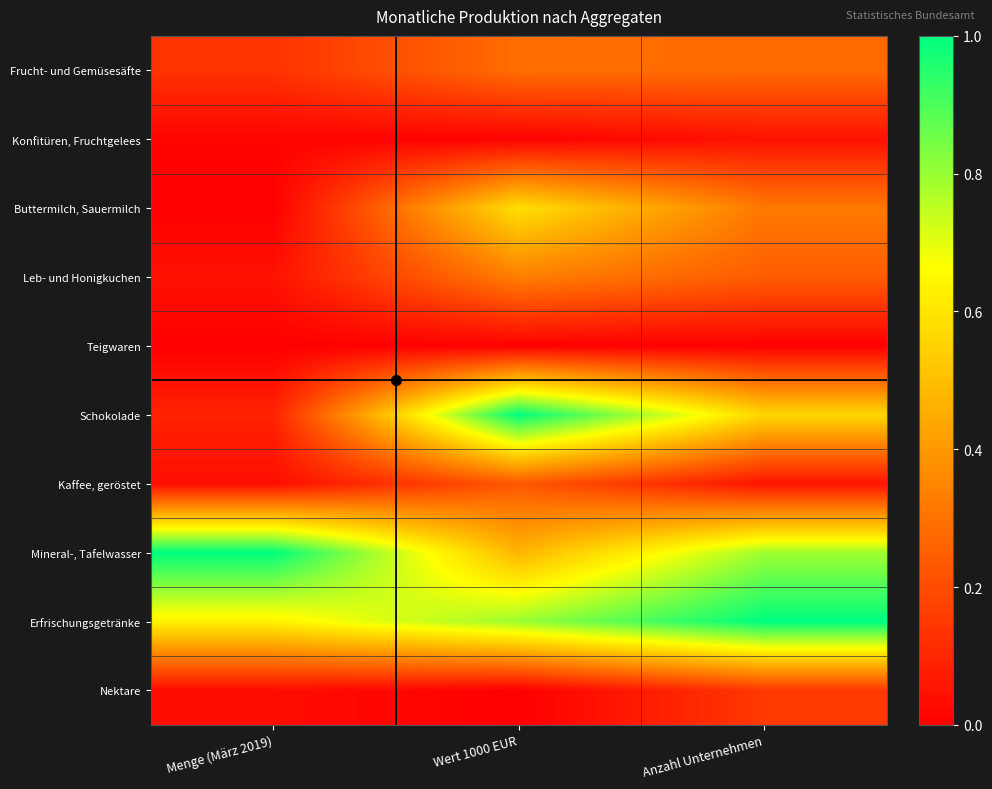

What is the total value across all series at Wert 1000 EUR?

3.7